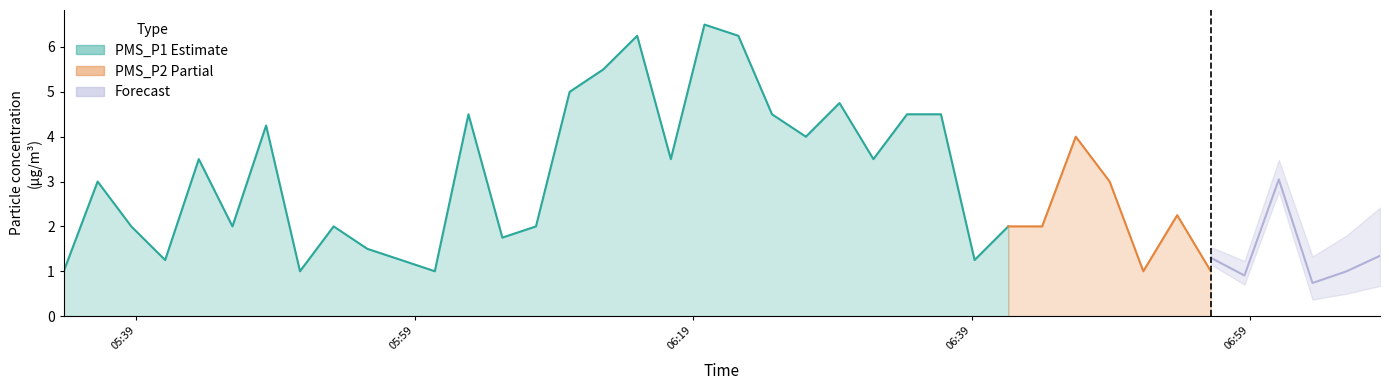

Which series has the widest spread of values?

PMS_P1